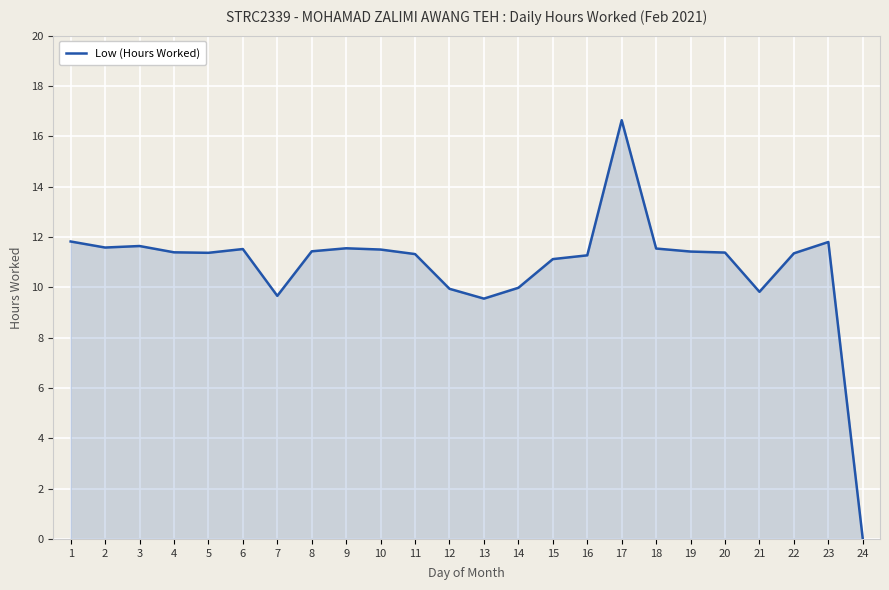

Which category has the highest value across all series?

17